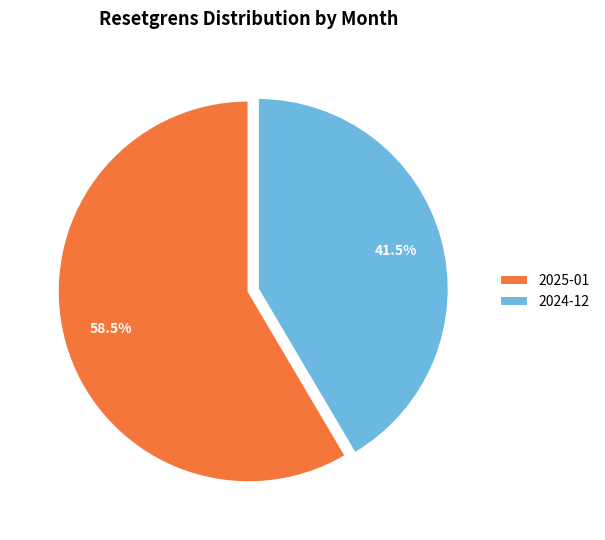

Rank the categories by value from lowest to highest.

2024-12, 2025-01